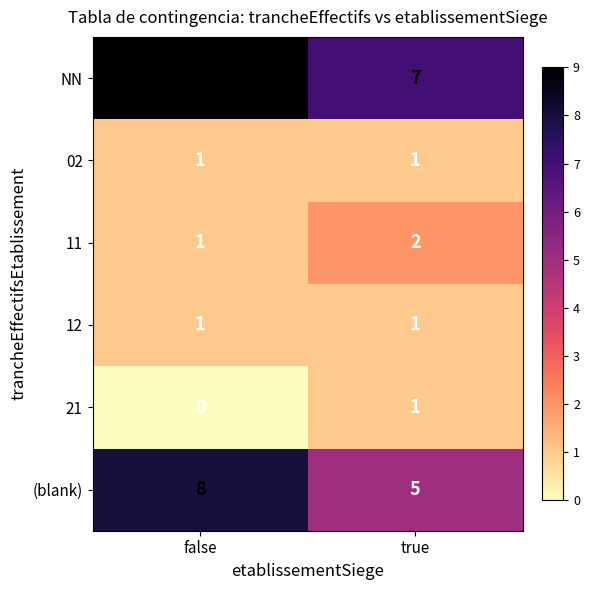

How many categories are shown in the chart?

2